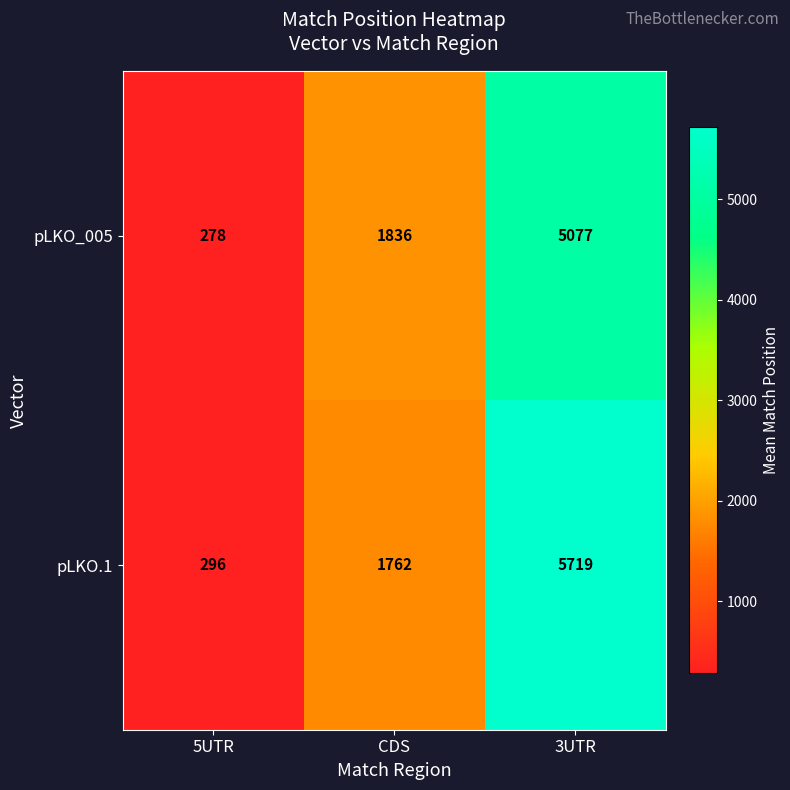

Rank the categories by pLKO_005 value from lowest to highest.

5UTR, CDS, 3UTR